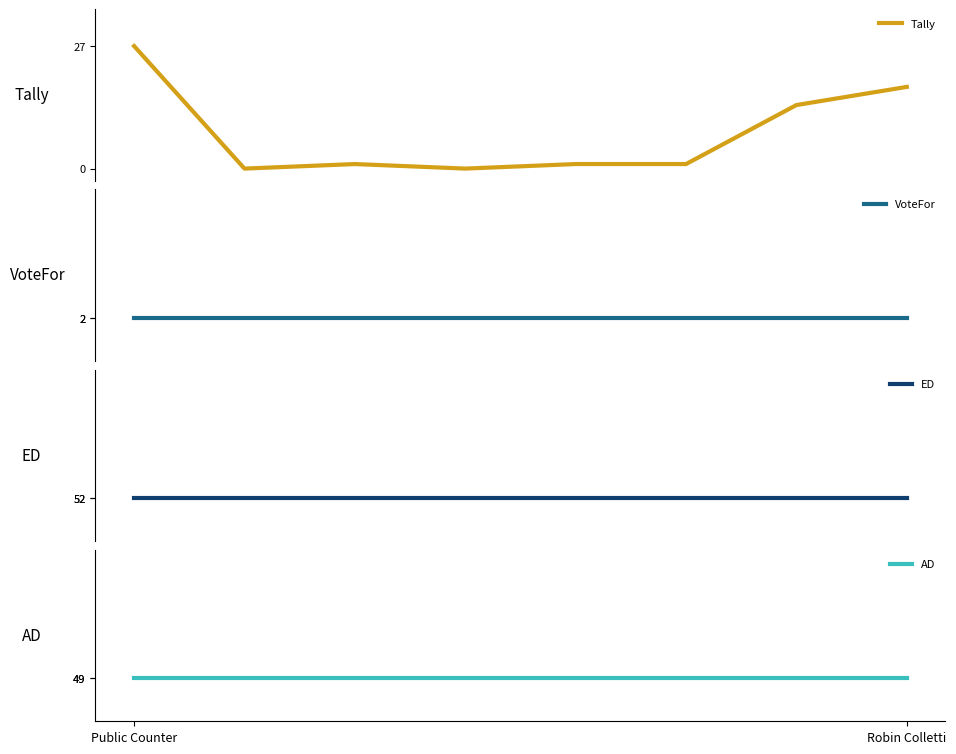

At which label does VoteFor reach its peak?

Public Counter